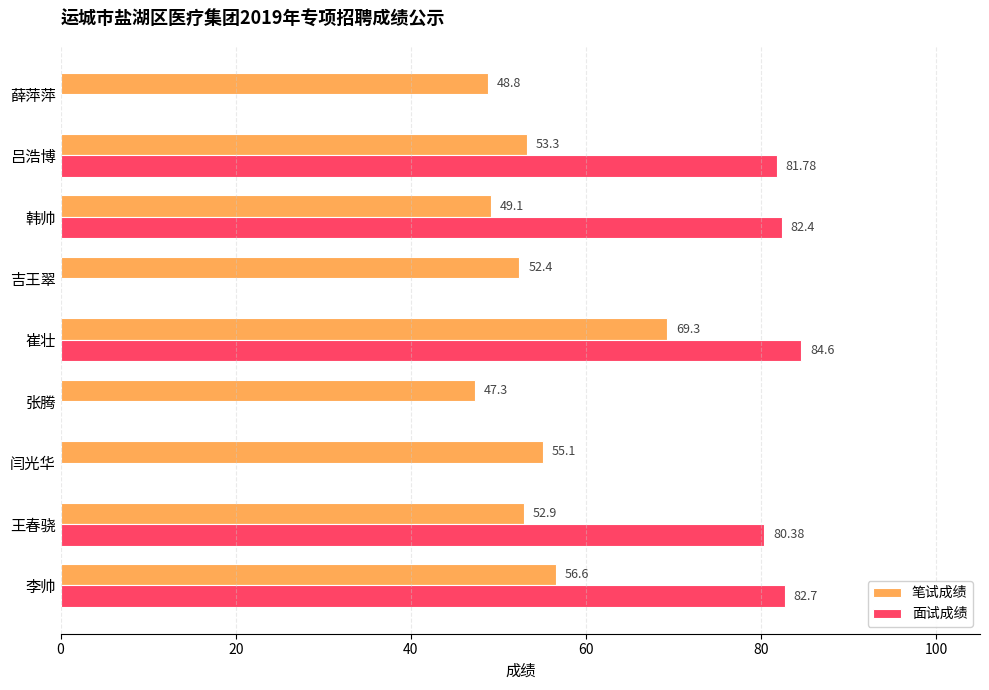

At which category does the chart reach its peak across all series?

崔壮